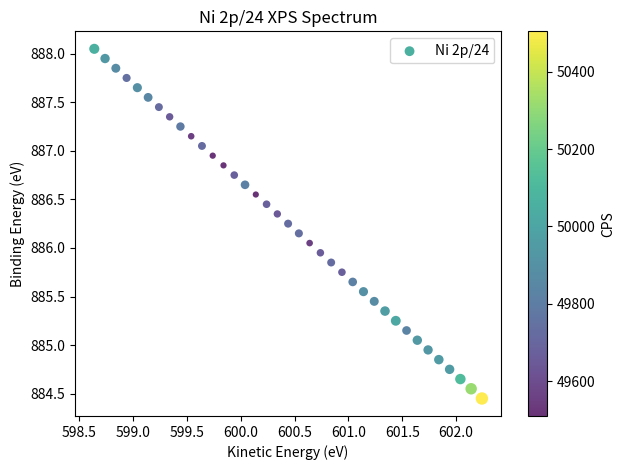

What is the range of Y values (max minus min)?

3.6